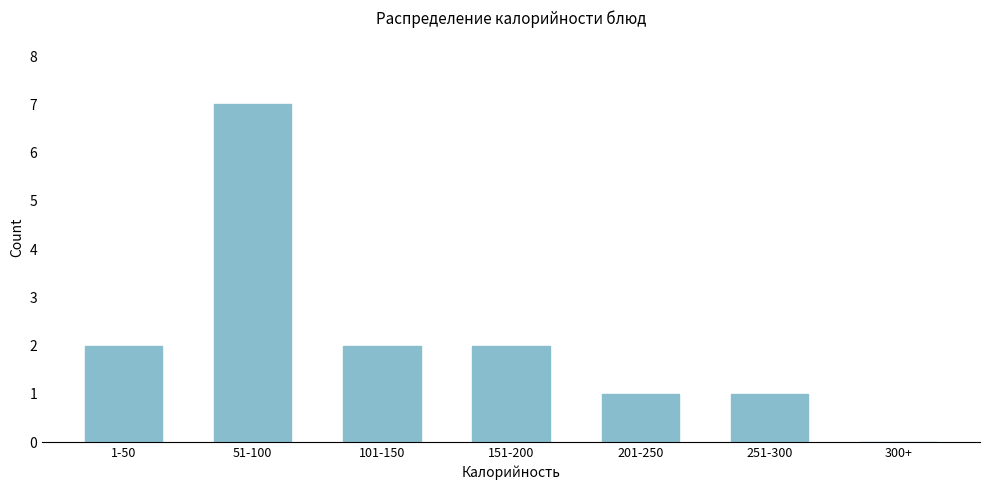

Reading right to left, extract all data points from this chart.

300+=0	251-300=1	201-250=1	151-200=2	101-150=2	51-100=7	1-50=2